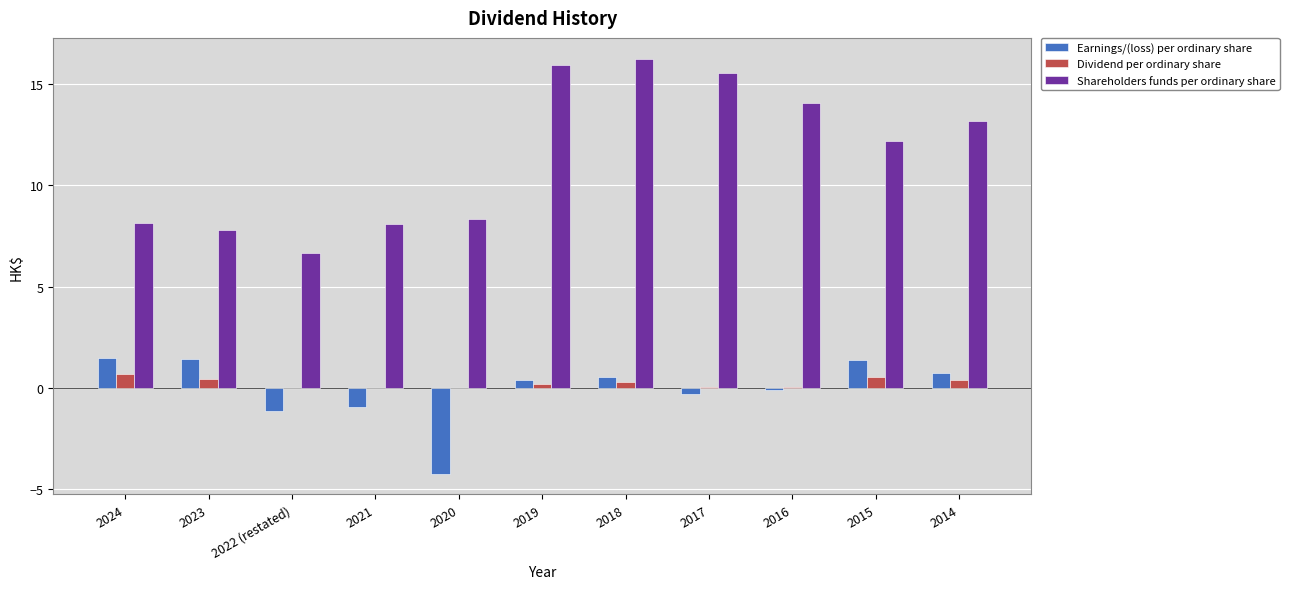

Is it true that Shareholders funds per ordinary share equals 13.2 at 2014?

True